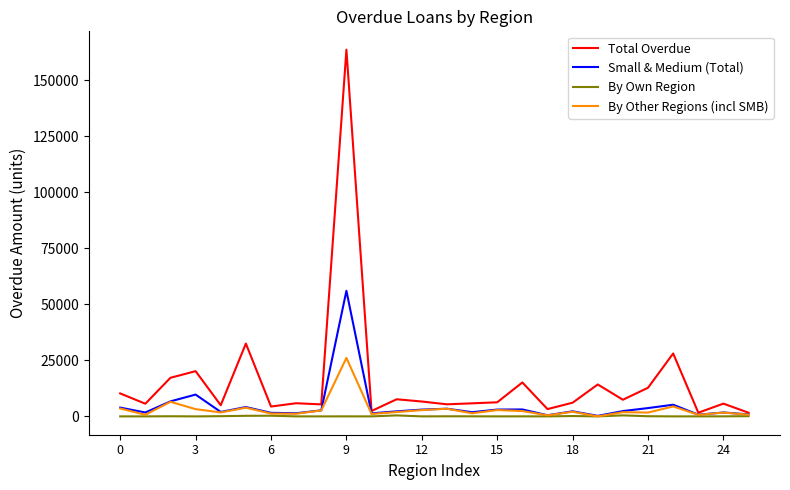

Which series has the largest range (max minus min)?

Total Overdue